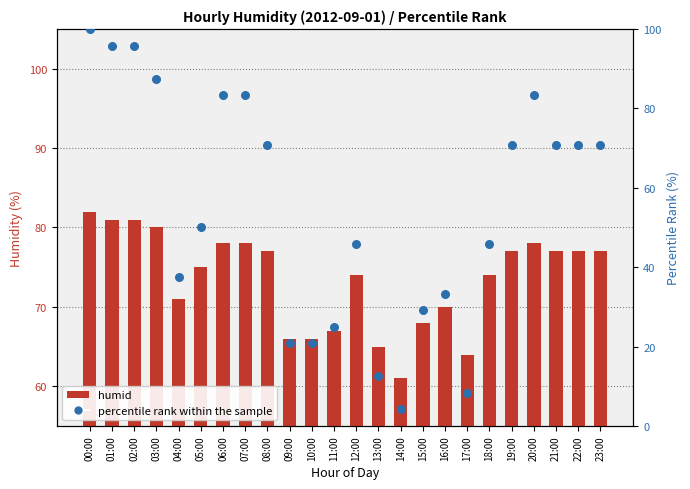

Is the value of humid at 14:00 greater than the value of percentile rank within the sample at 10:00?

Yes